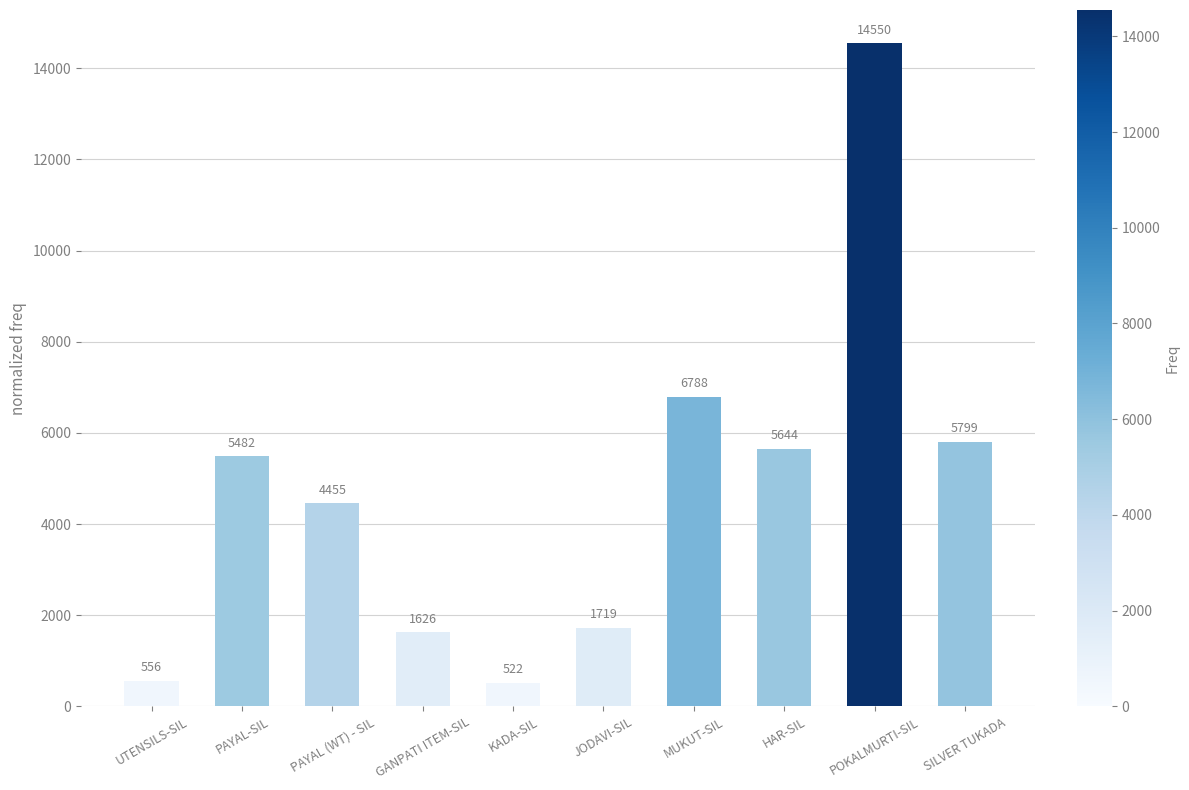

What position from the left is POKALMURTI-SIL?

9